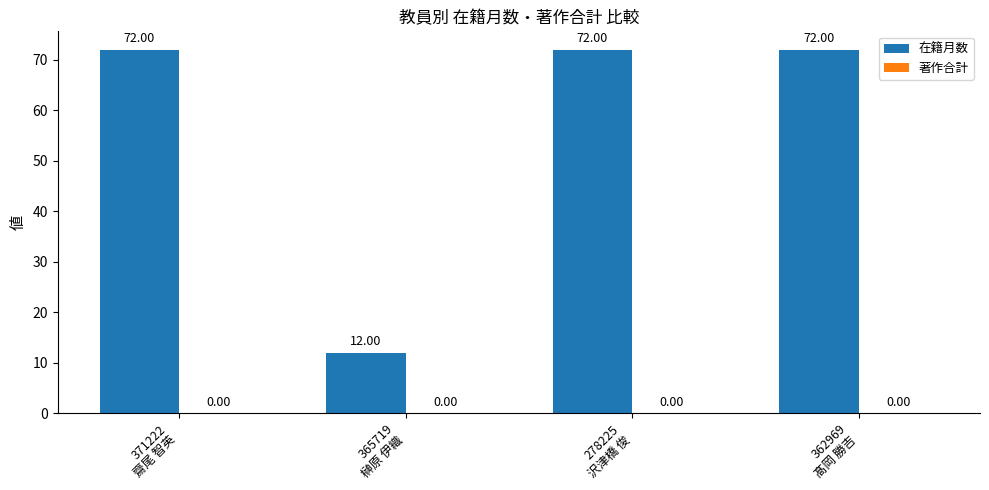

What is the difference between the maximum and minimum values?

60